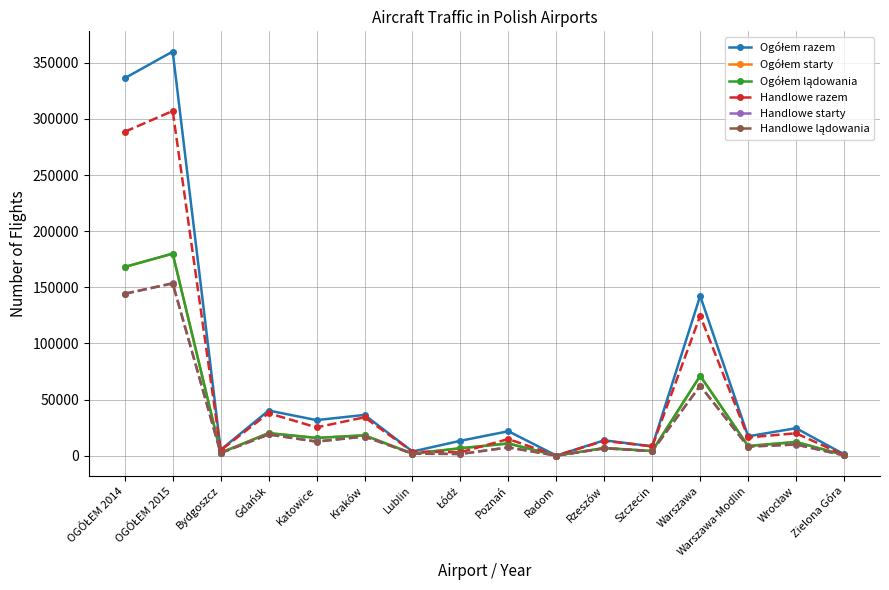

What is the label of the 10th point from the right?

Lublin